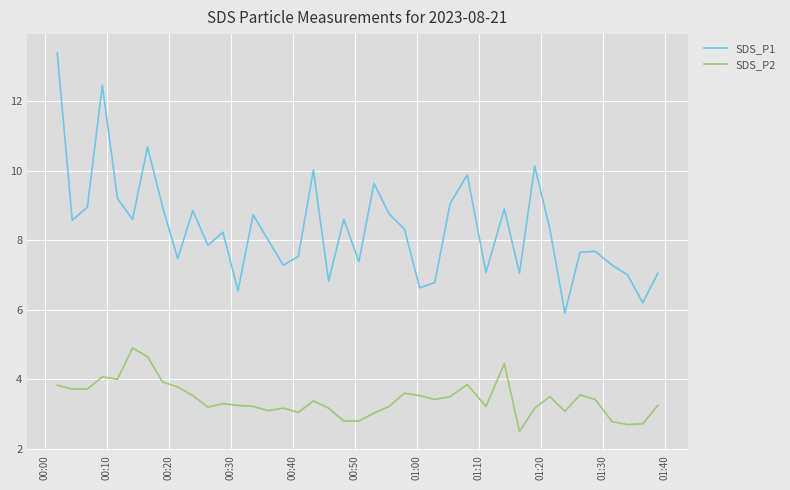

True or false: SDS_P1 and SDS_P2 intersect in this chart.

False